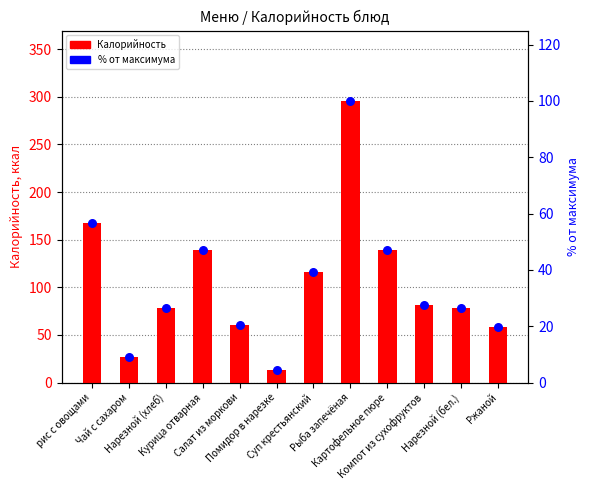

Which series has the largest total across all categories?

Калорийность